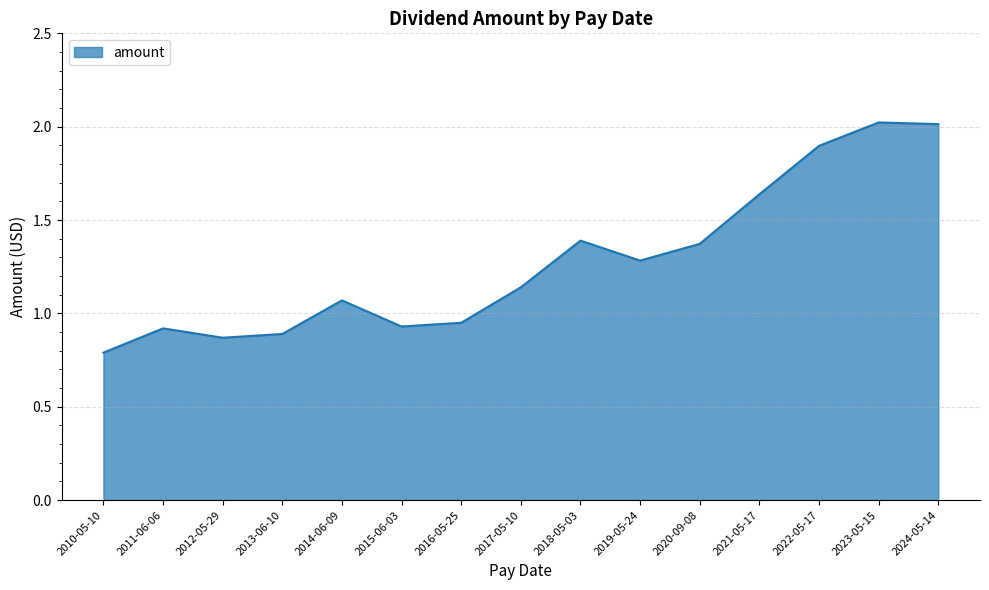

What position from the right is 2021-05-17?

4